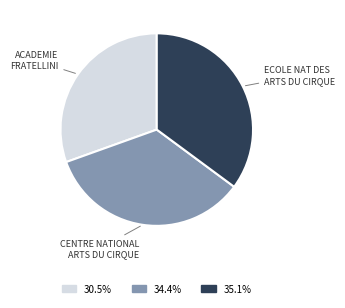

Does any single category account for the majority?

No